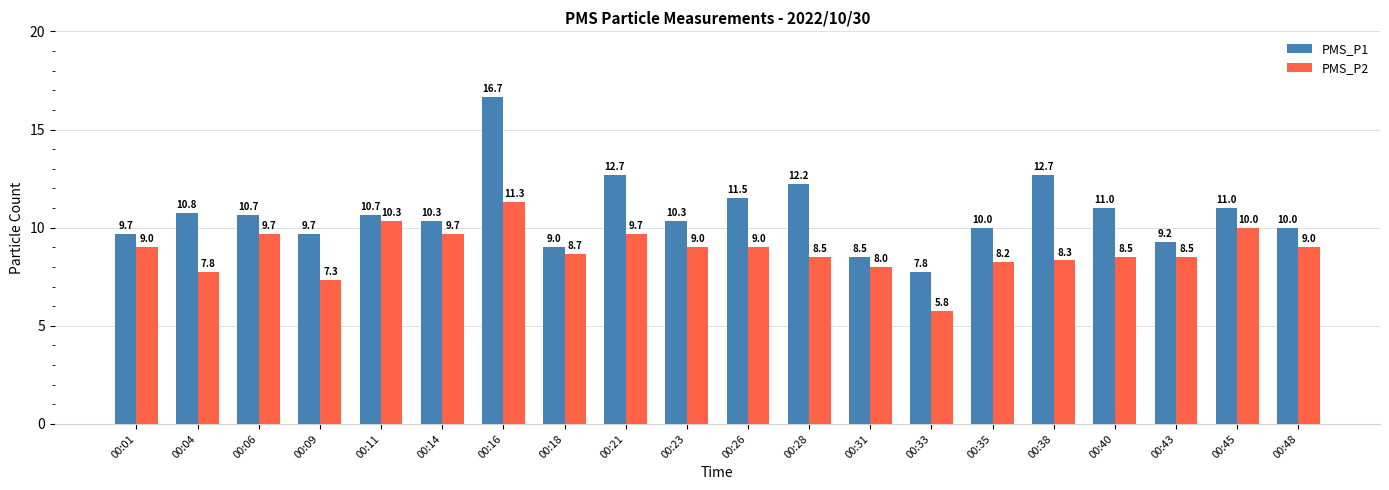

What is the value of the PMS_P1 bar at the 8th from the left?

9.0